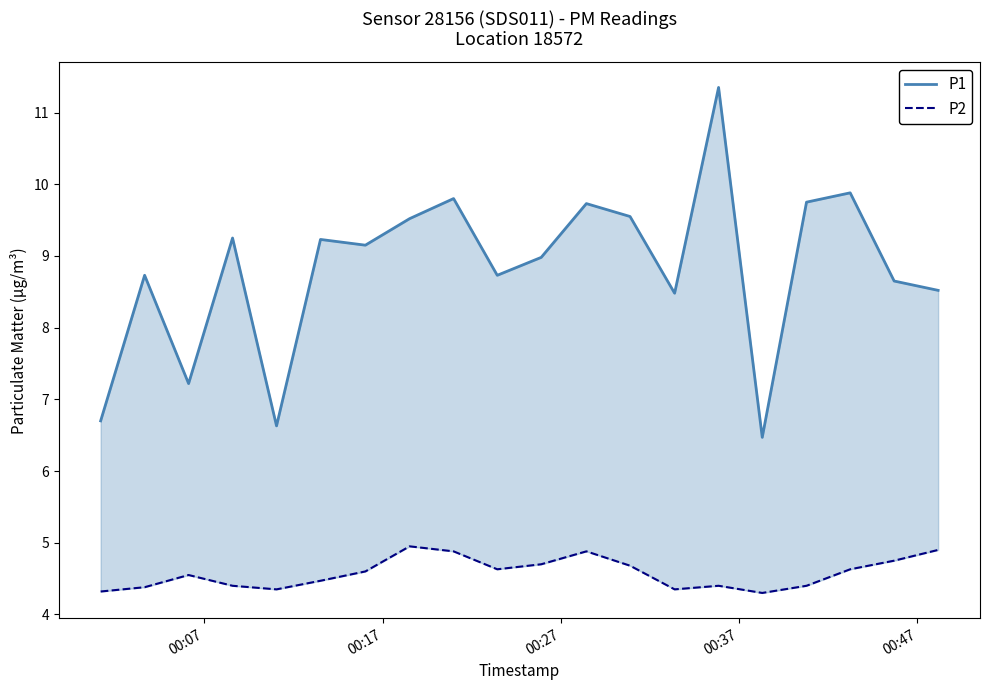

True or false: P1 has more than 2 points higher than both neighbors.

True